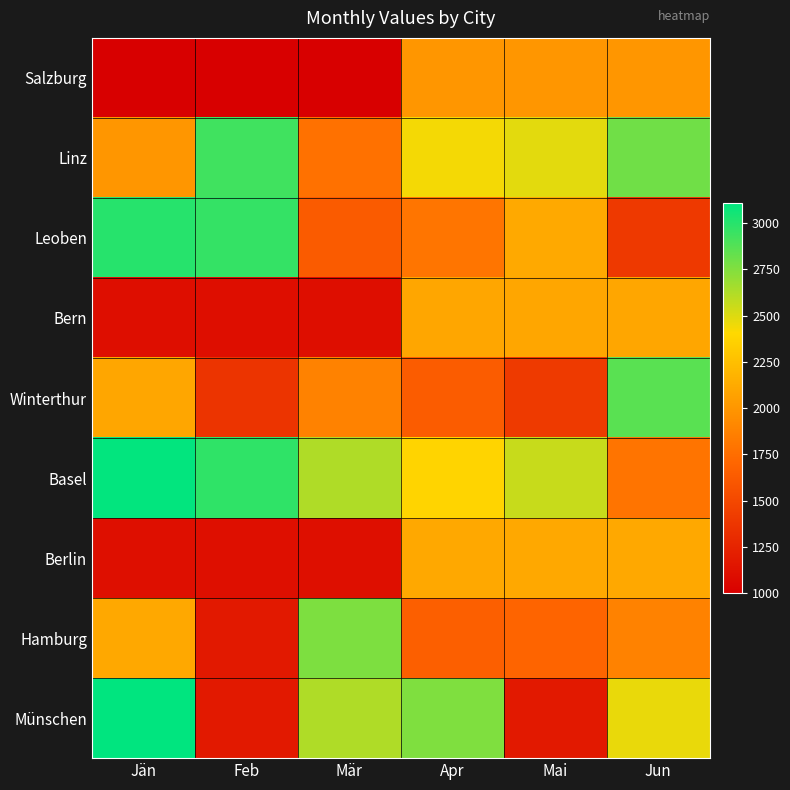

Reading left to right, extract all data points from this chart.

Salzburg: Jän=1000	Feb=1000	Mär=1000	Apr=2000	Mai=2000	Jun=2000
Linz: Jän=2000	Feb=2931	Mär=1777	Apr=2435	Mai=2483	Jun=2800
Leoben: Jän=3000	Feb=2965	Mär=1627	Apr=1801	Mai=2113	Jun=1399
Bern: Jän=1100	Feb=1100	Mär=1100	Apr=2100	Mai=2100	Jun=2100
Winterthur: Jän=2100	Feb=1365	Mär=1874	Apr=1640	Mai=1405	Jun=2860
Basel: Jän=3100	Feb=2976	Mär=2625	Apr=2377	Mai=2559	Jun=1794
Berlin: Jän=1110	Feb=1110	Mär=1110	Apr=2110	Mai=2110	Jun=2110
Hamburg: Jän=2110	Feb=1178	Mär=2763	Apr=1657	Mai=1690	Jun=1881
Münschen: Jän=3110	Feb=1174	Mär=2625	Apr=2757	Mai=1181	Jun=2464